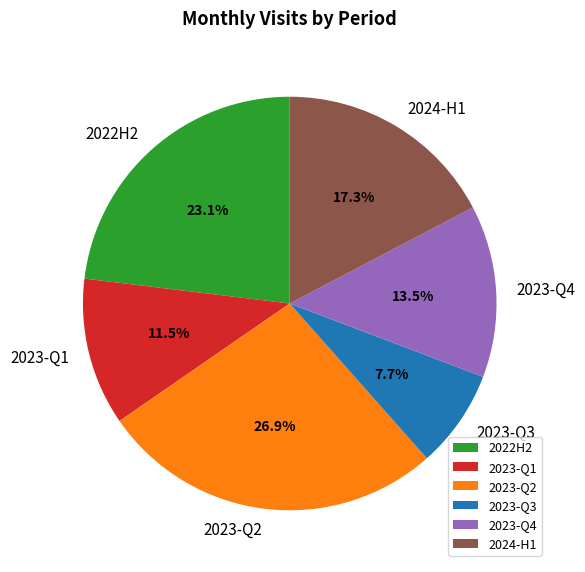

Is there a majority slice in this chart?

No